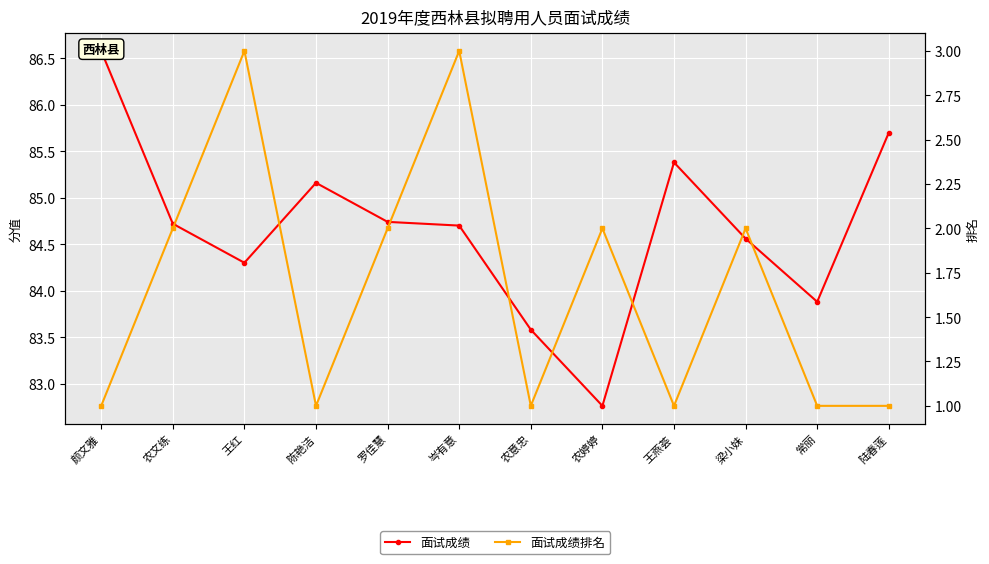

What is the approximate value of 面试成绩排名 at 王红?

3.0